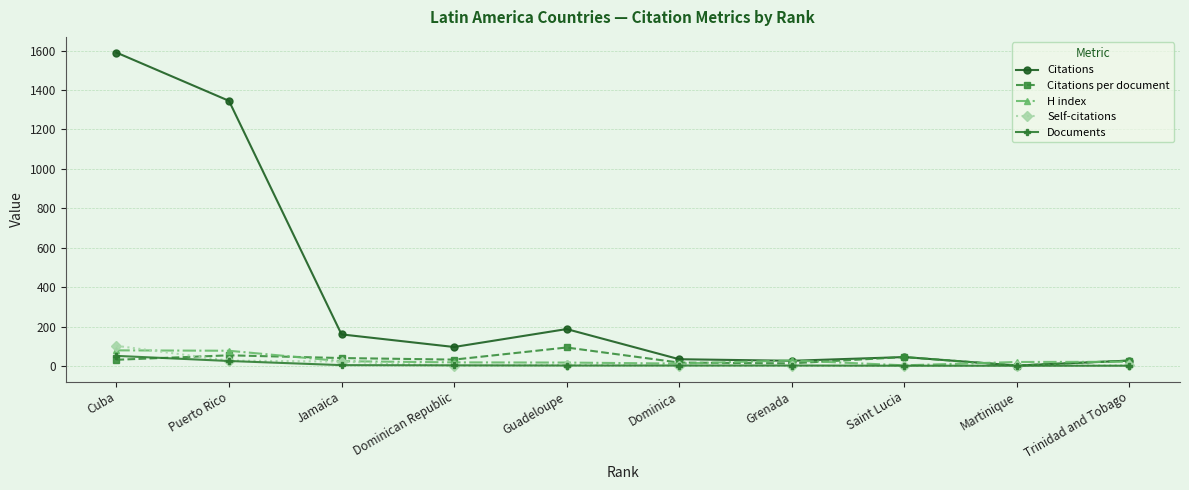

True or false: Citations per document has more than 1 points higher than both neighbors.

True